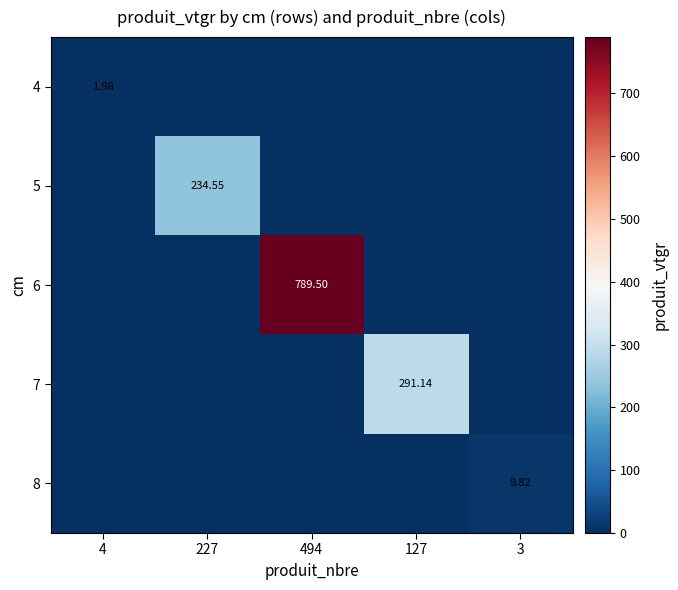

How many values in 5 are above zero?

1